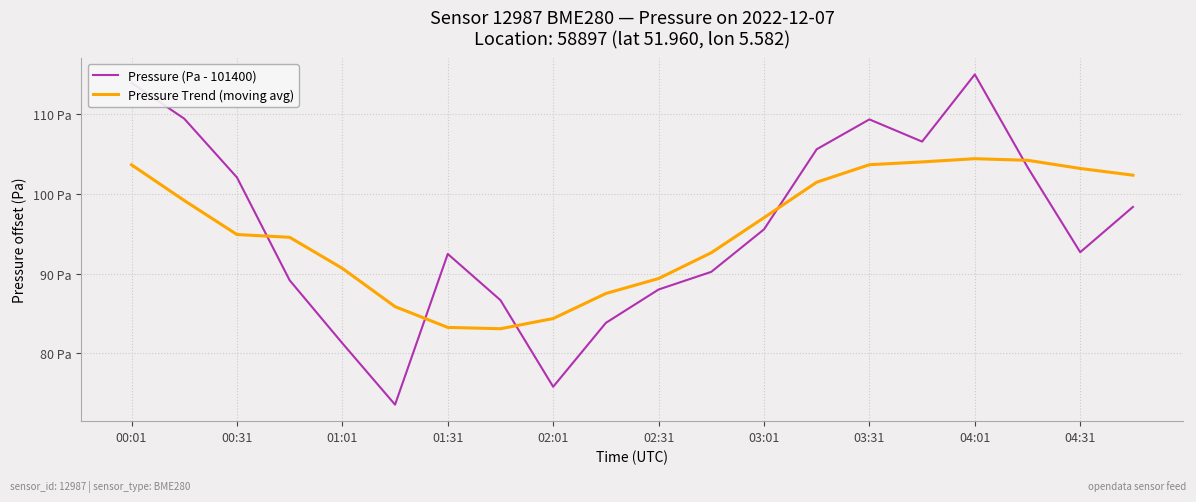

Which series ends up on top after the final intersection of Pressure (Pa - 101400) and Pressure Trend (moving avg)?

Pressure Trend (moving avg)